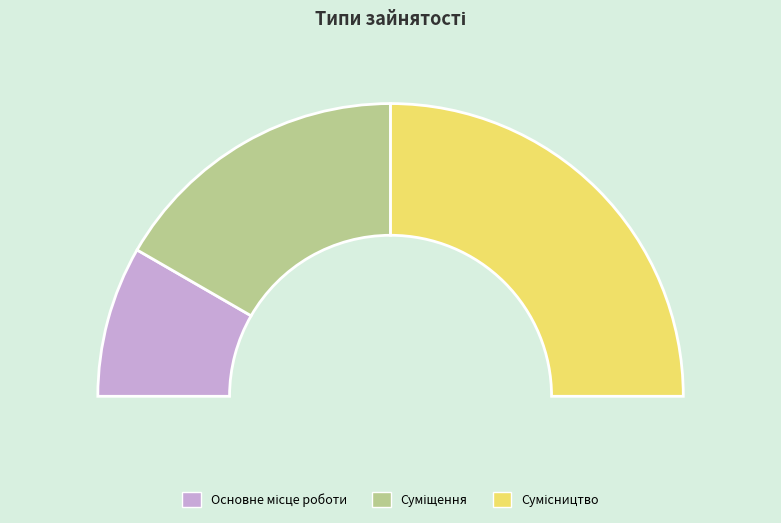

To the nearest percent, what percentage of the pie is Основне місце роботи?

17%